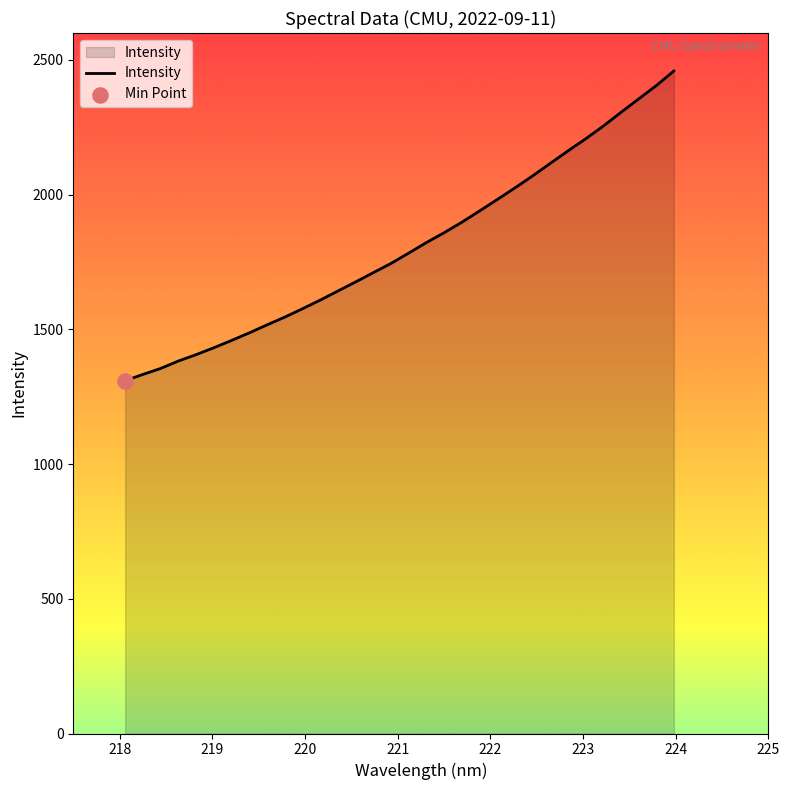

What is the difference between the maximum and minimum values?

1149.7